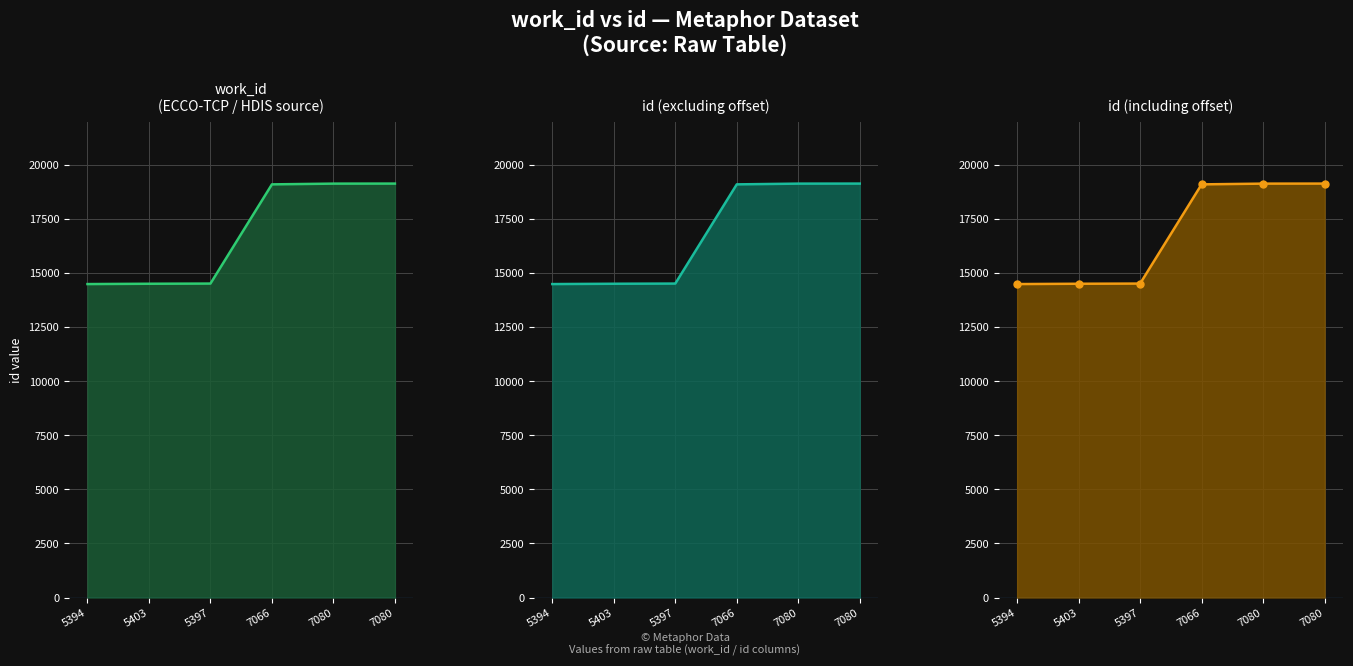

Where is the data nearest to the value 16803?

7066